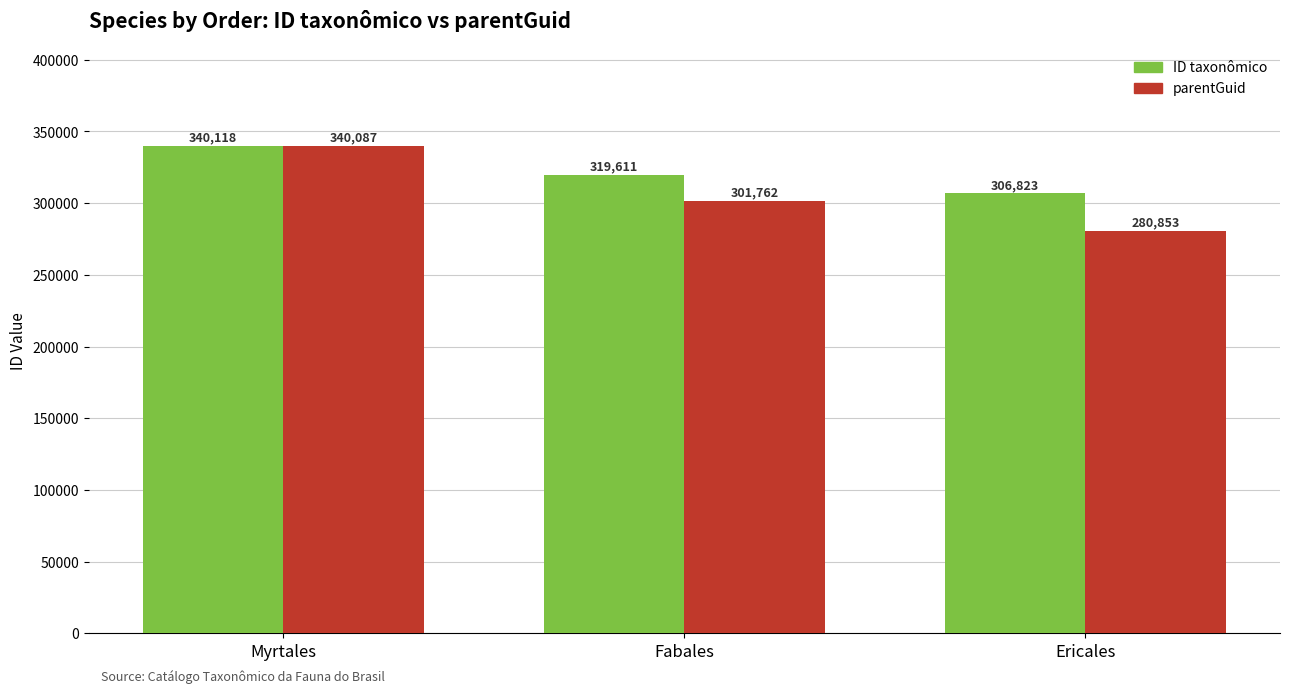

Reading left to right, list all the values displayed in this chart.

ID taxonômico: Myrtales=340118	Fabales=319611	Ericales=306823
parentGuid: Myrtales=340087	Fabales=301762	Ericales=280853